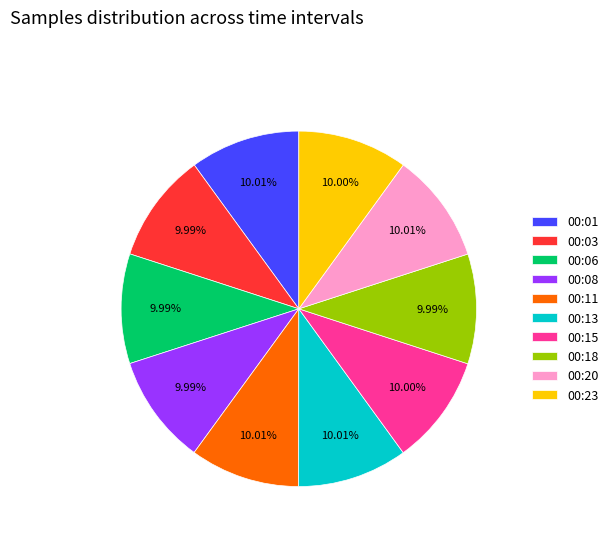

To the nearest percent, what is the average slice percentage?

10%